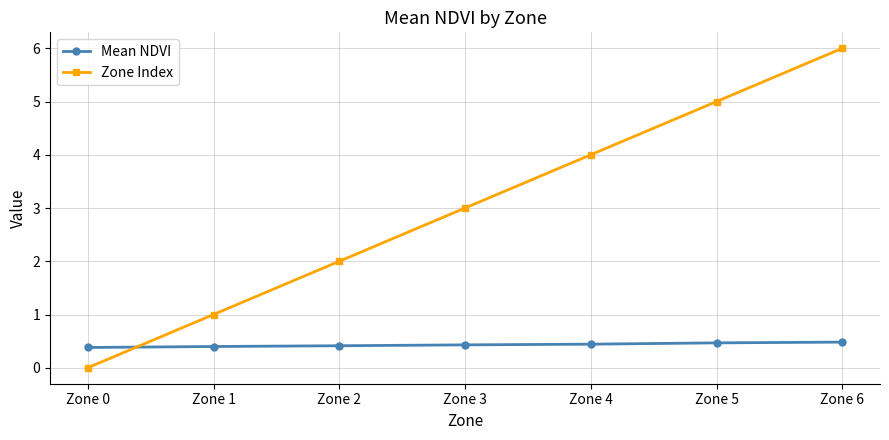

How many series are shown in this chart?

2